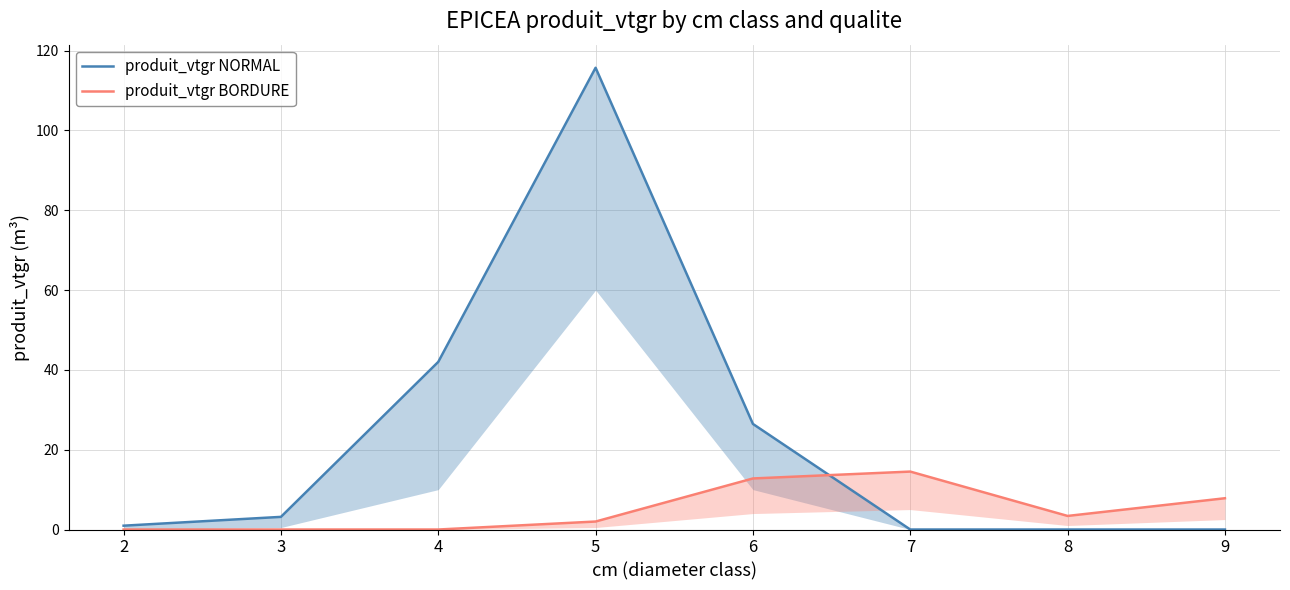

Reading right to left, extract all data points from this chart.

produit_vtgr NORMAL: 0.0	0.0	0.0	26.5	115.7	42.0	3.2	1.0
produit_vtgr BORDURE: 7.8	3.4	14.5	12.8	2.0	0.0	0.0	0.0